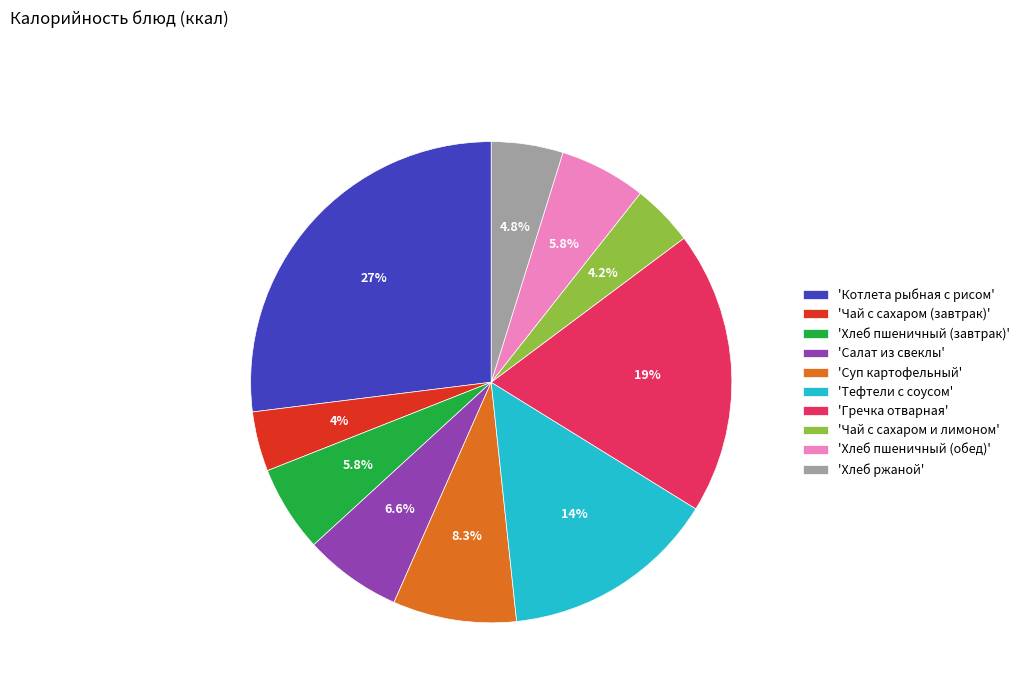

Is the sum of 'Гречка отварная' and 'Чай с сахаром (завтрак)' greater than half?

No